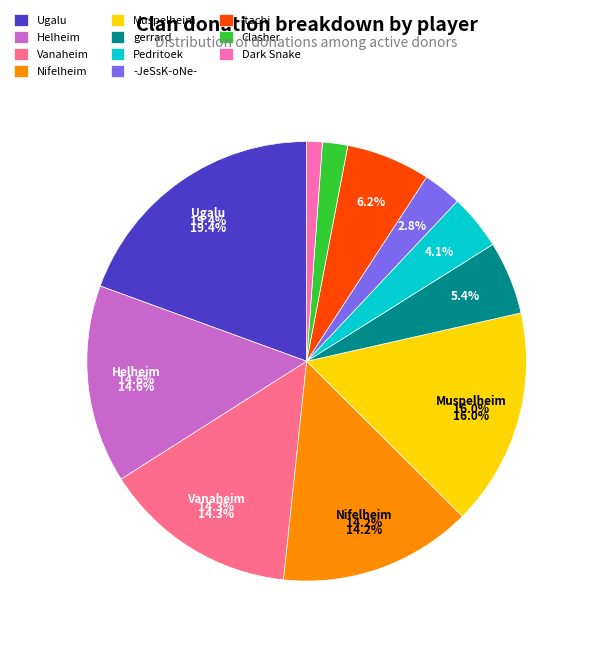

The Nifelheim slice represents 14% of the pie. True or false?

True